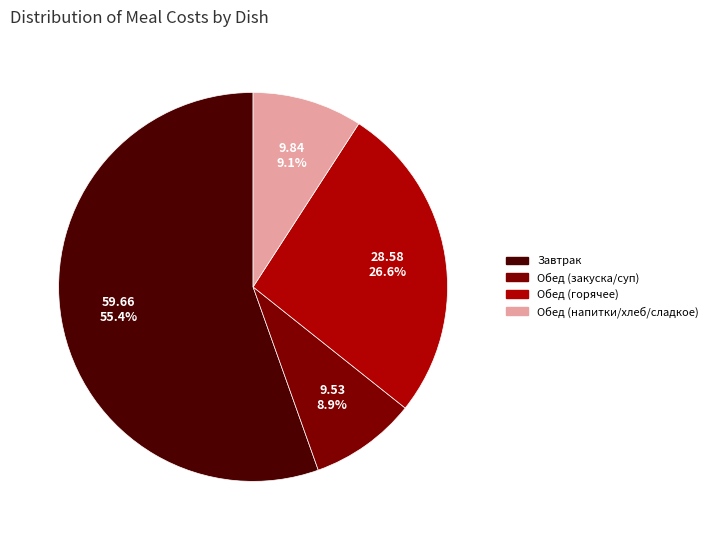

Is there a majority slice in this chart?

Yes